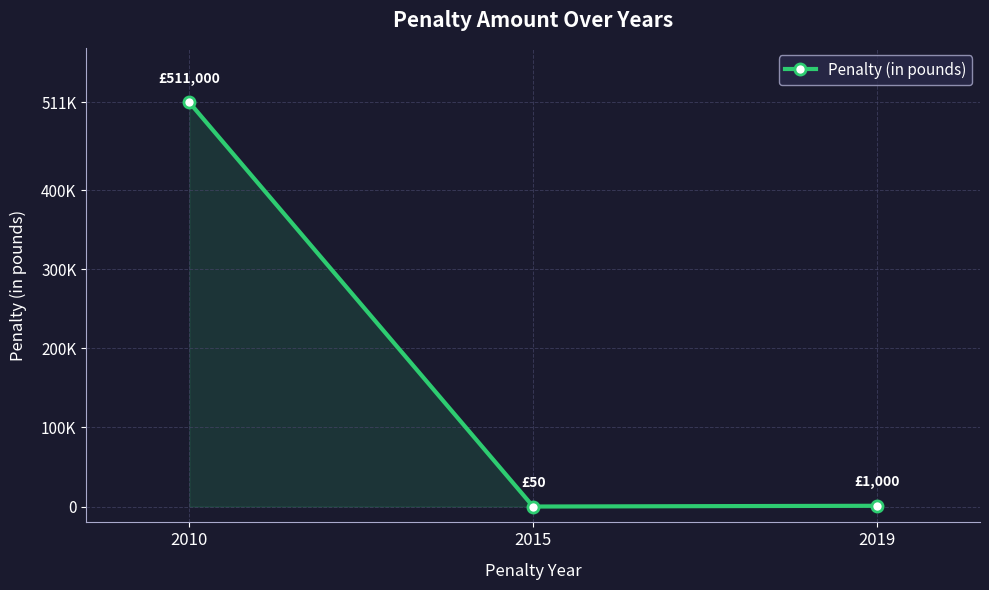

Which label corresponds to the largest value in the chart?

2010